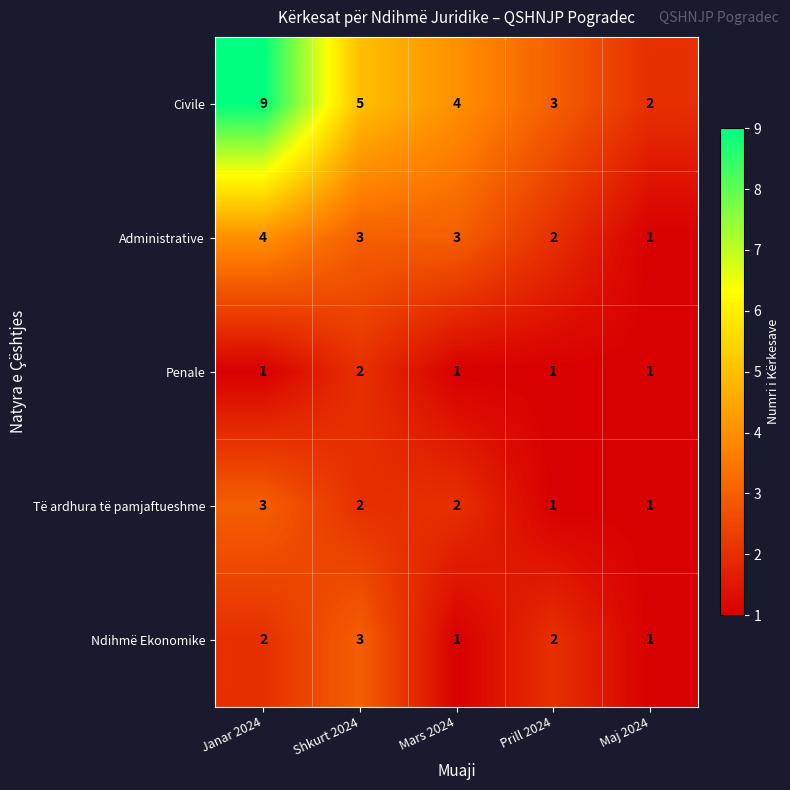

How many Të ardhura të pamjaftueshme values are between 1 and 2?

4